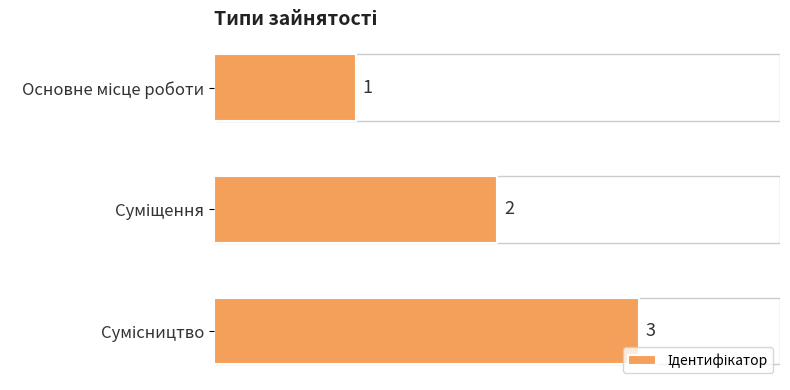

Count the values in the range 1 to 3.

3